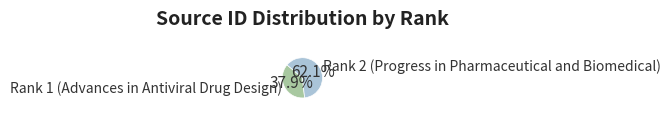

How many slices are in this pie chart?

2